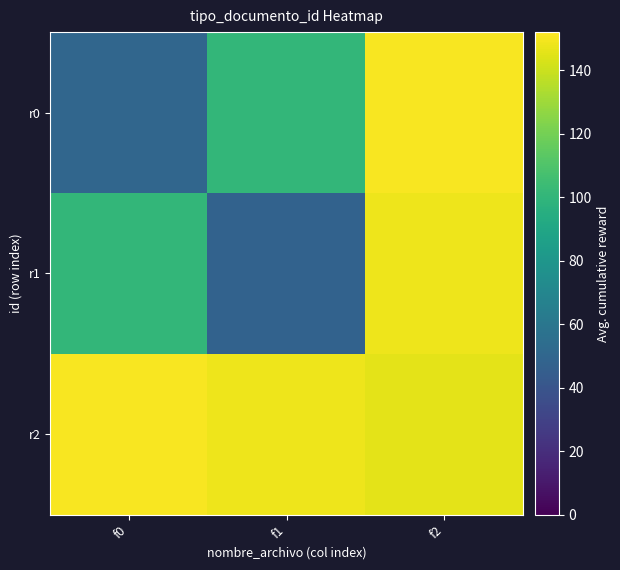

At which category is the sum across all series the highest?

f2